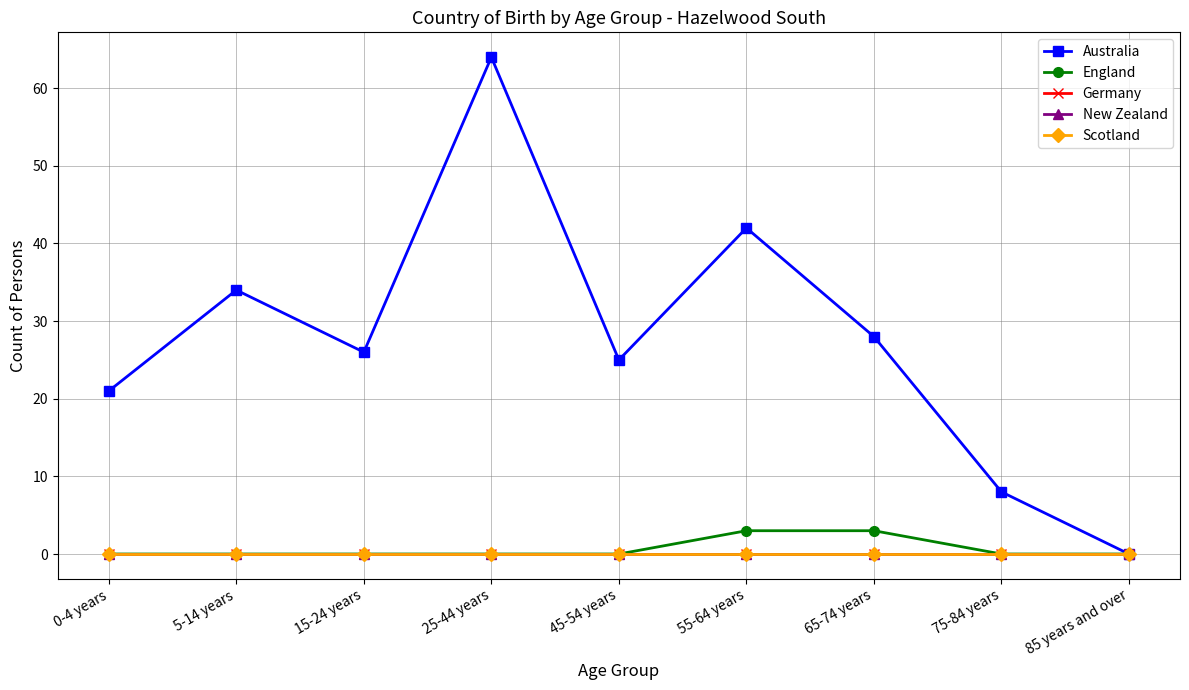

True or false: Germany and England cross at least once.

False